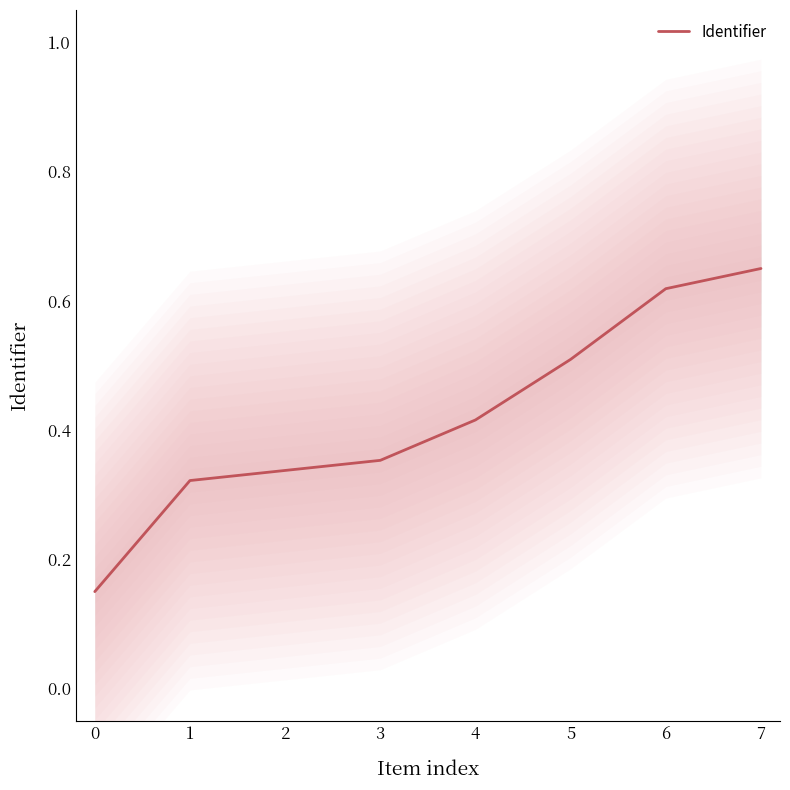

What is the approximate value at 7?

0.7